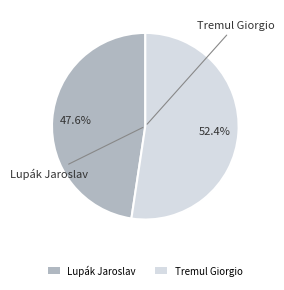

Count the number of slices in the pie.

2